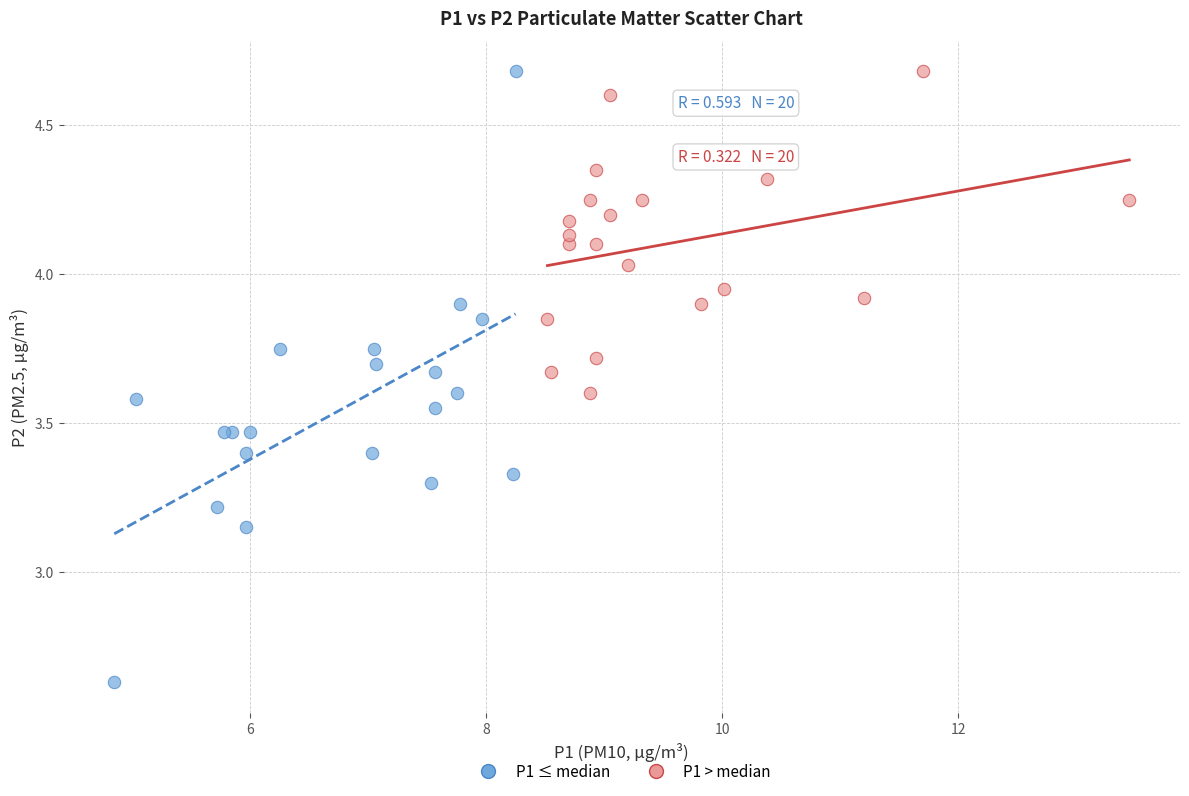

Which series reaches the minimum Y coordinate?

P1 ≤ median